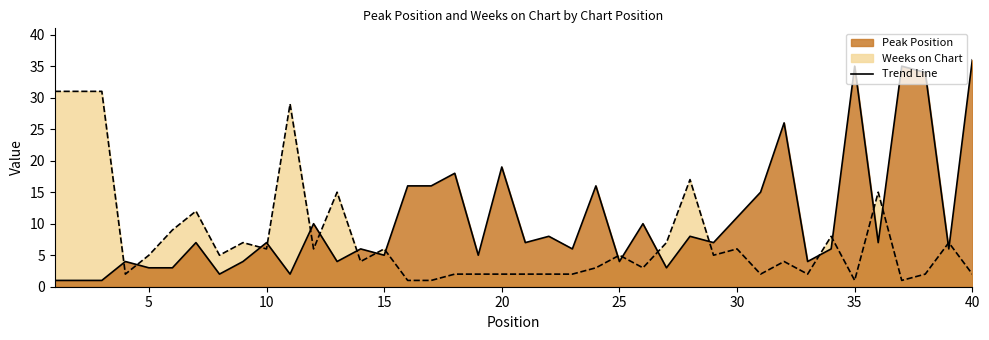

Reading right to left, transcribe all the data shown in this chart.

Peak Position: 36	6	34	35	7	35	6	4	26	15	11	7	8	3	10	4	16	6	8	7	19	5	18	16	16	5	6	4	10	2	7	4	2	7	3	3	4	1	1	1
Weeks on Chart: 2	7	2	1	15	1	8	2	4	2	6	5	17	7	3	5	3	2	2	2	2	2	2	1	1	6	4	15	6	29	6	7	5	12	9	5	2	31	31	31